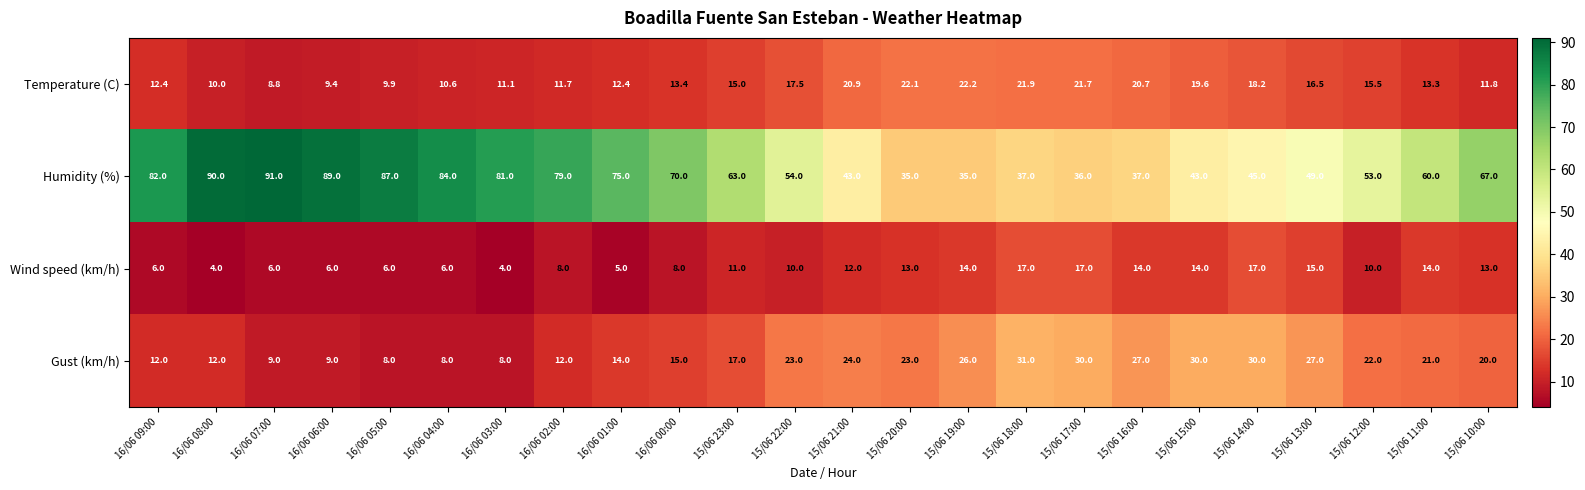

Which series has the largest range (max minus min)?

Humidity (%)